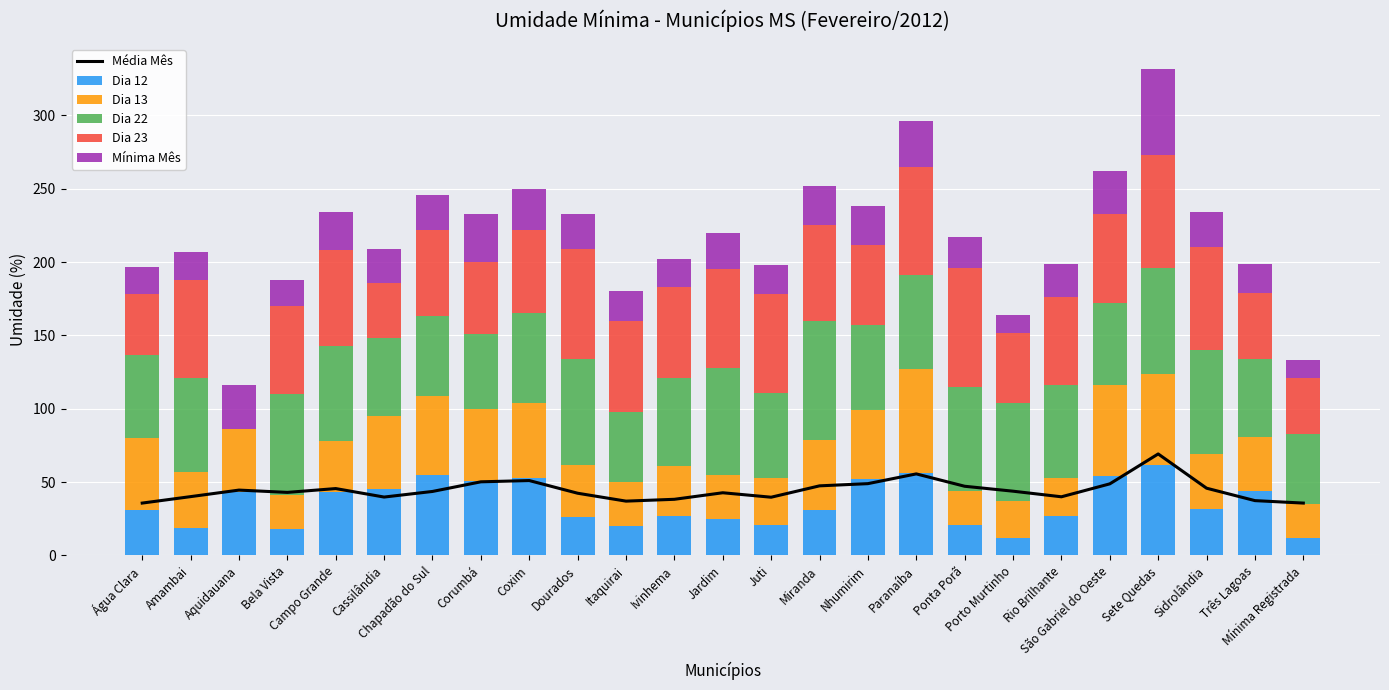

What value does the Dia 13 series have at Nhumirim?

47.0